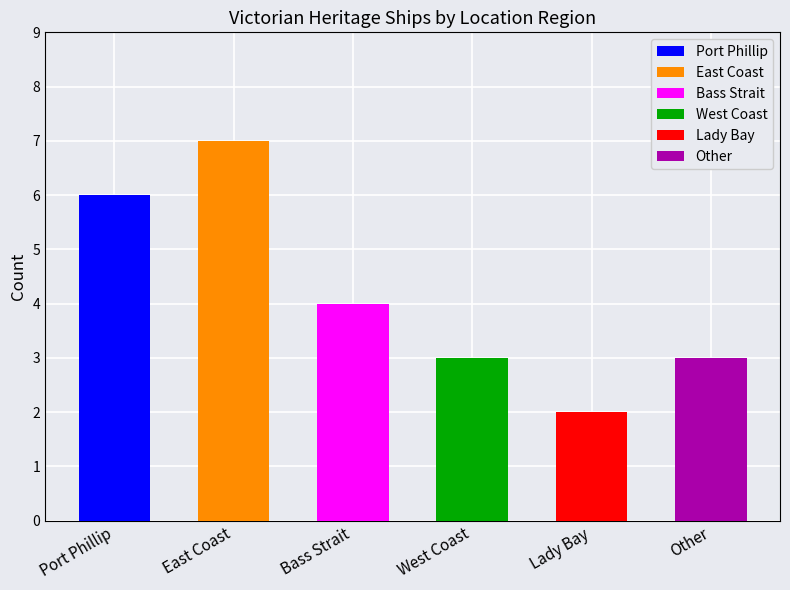

How many values are between 2 and 6?

5